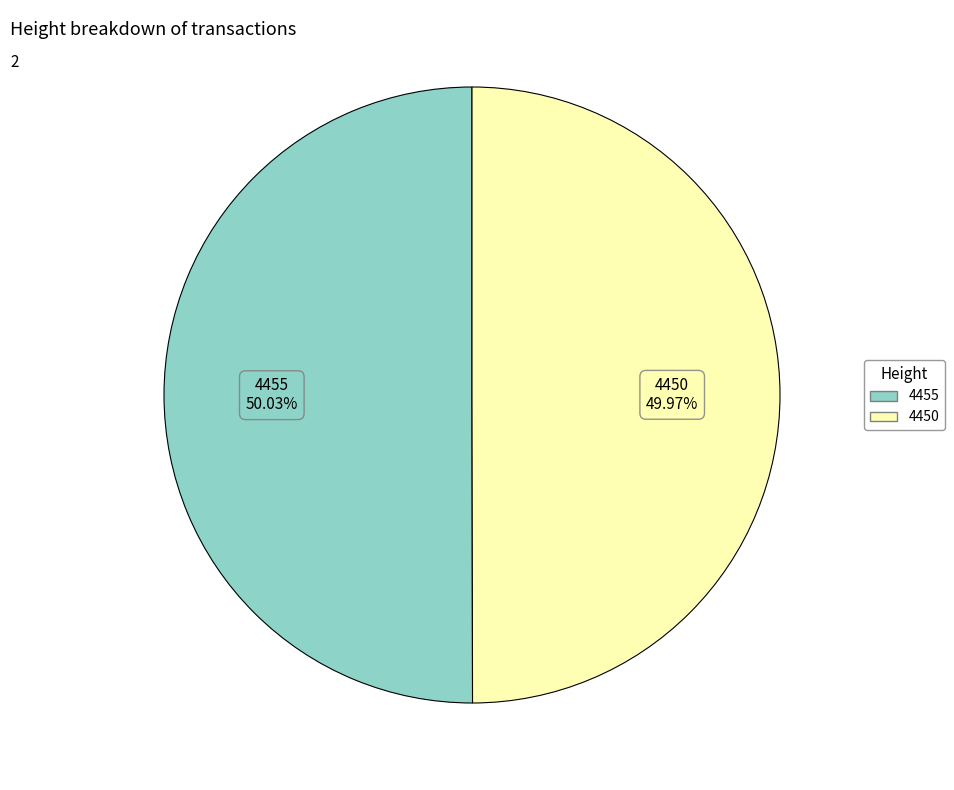

Count the number of slices in the pie.

2